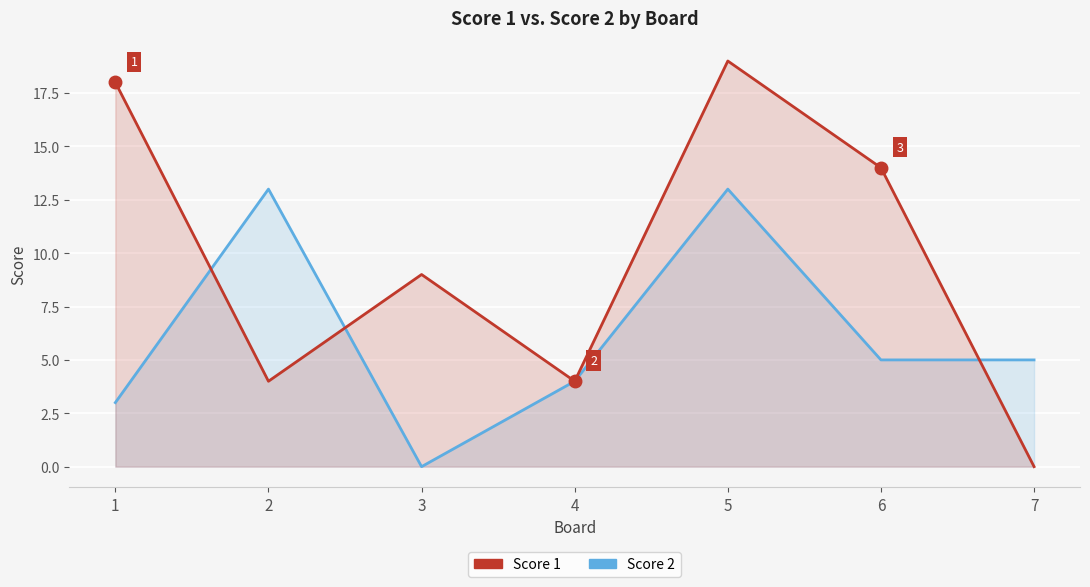

Between which two adjacent categories do Score 2 and Score 1 first intersect?

1 and 2